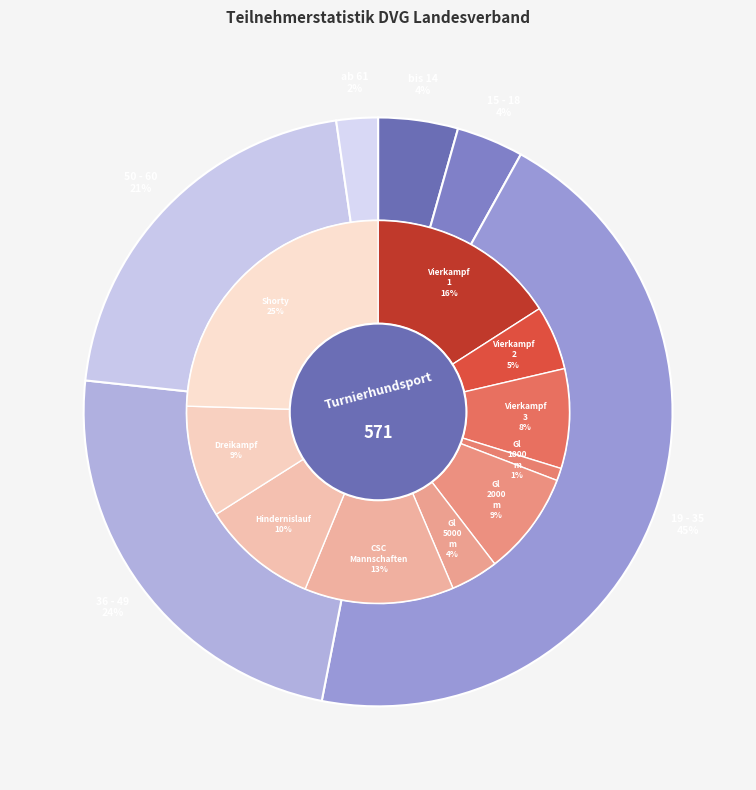

What is the total percentage of Vierkampf 3 and Vierkampf 1?

24.3%